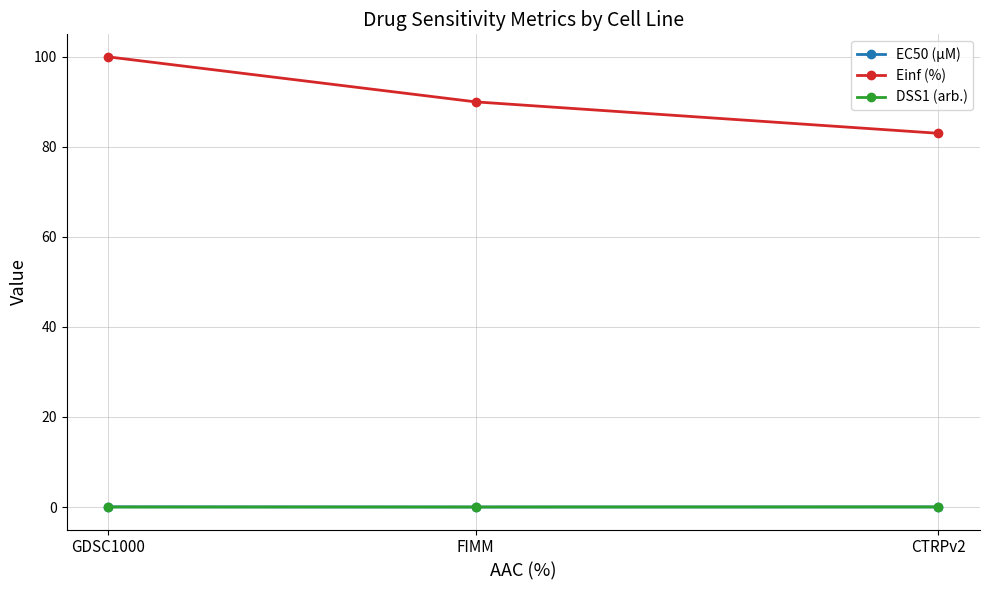

What is the label of the 2nd point from the right?

FIMM